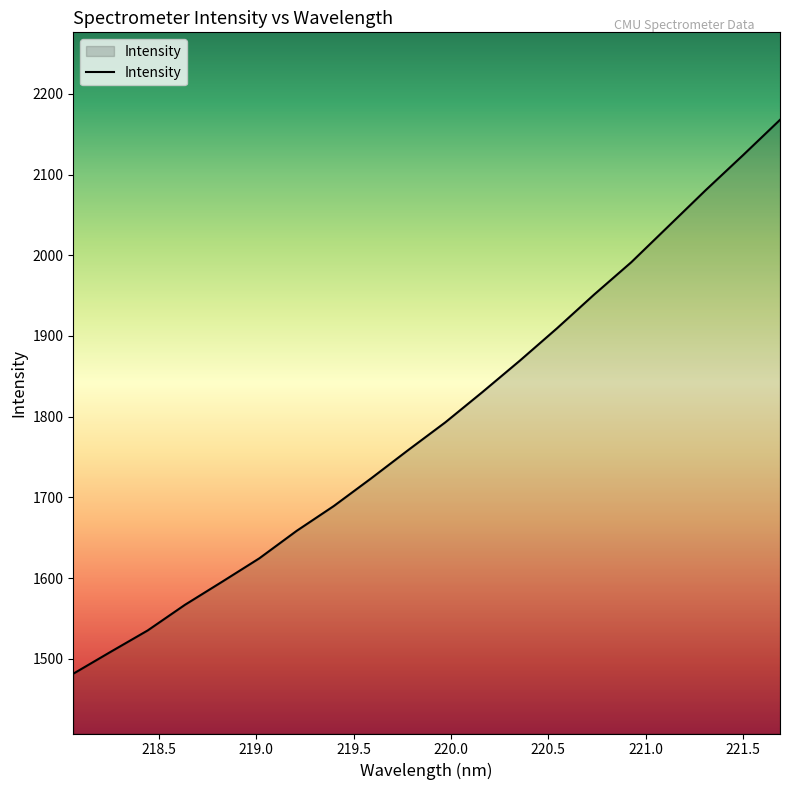

What is the greatest value displayed?

2167.8